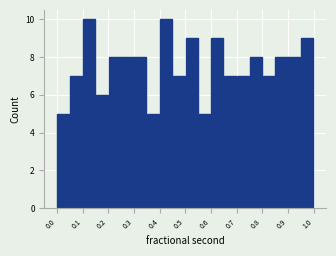

Reading left to right, list every bar in this chart as the range it spans on the x-axis followed by its height. Neither the bar edges nor the heights are printed on the chart, so give them approximately, as read against the axes.

0.00 to 0.05: 5
0.05 to 0.10: 7
0.10 to 0.15: 10
0.15 to 0.20: 6
0.20 to 0.25: 8
0.25 to 0.30: 8
0.30 to 0.35: 8
0.35 to 0.40: 5
0.40 to 0.45: 10
0.45 to 0.50: 7
0.50 to 0.55: 9
0.55 to 0.60: 5
0.60 to 0.65: 9
0.65 to 0.70: 7
0.70 to 0.75: 7
0.75 to 0.80: 8
0.80 to 0.85: 7
0.85 to 0.90: 8
0.90 to 0.95: 8
0.95 to 1.00: 9